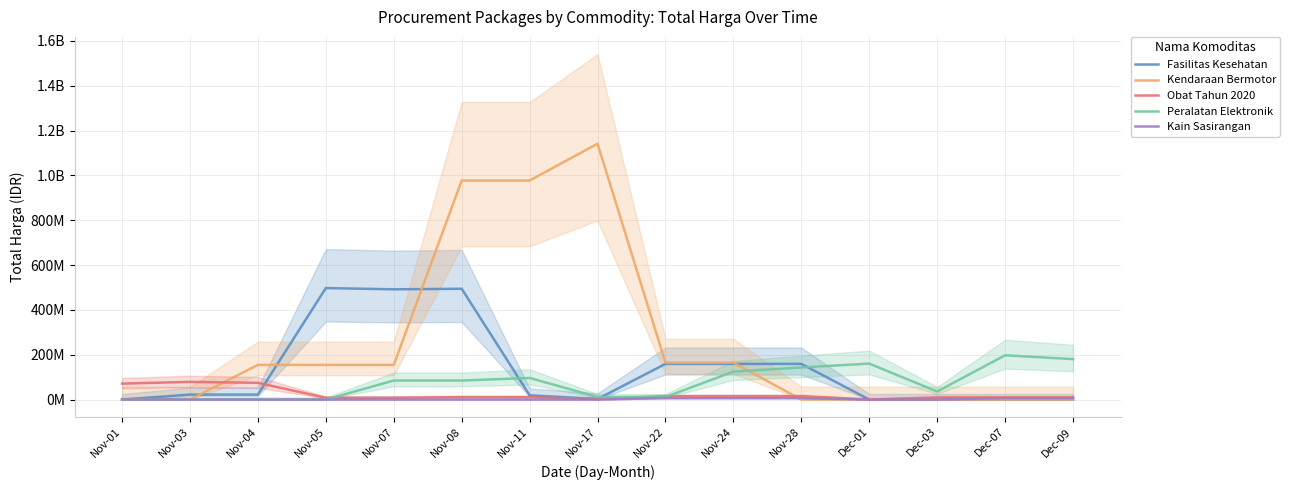

Which series has the largest range (max minus min)?

Kendaraan Bermotor